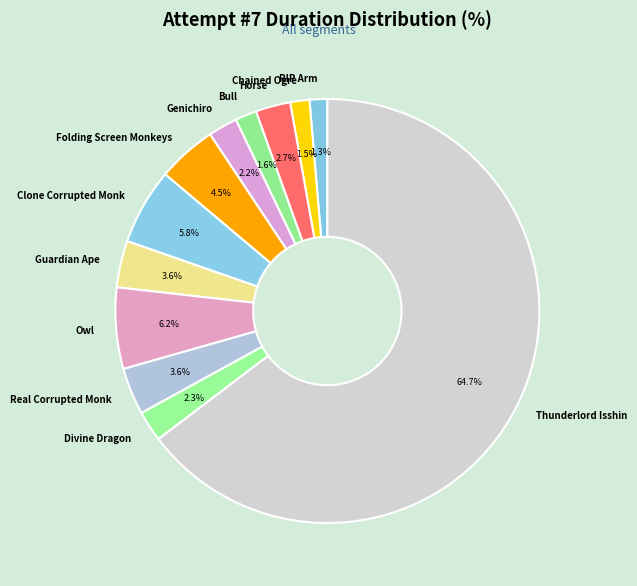

Do Horse and Real Corrupted Monk together represent more than half of the pie?

No